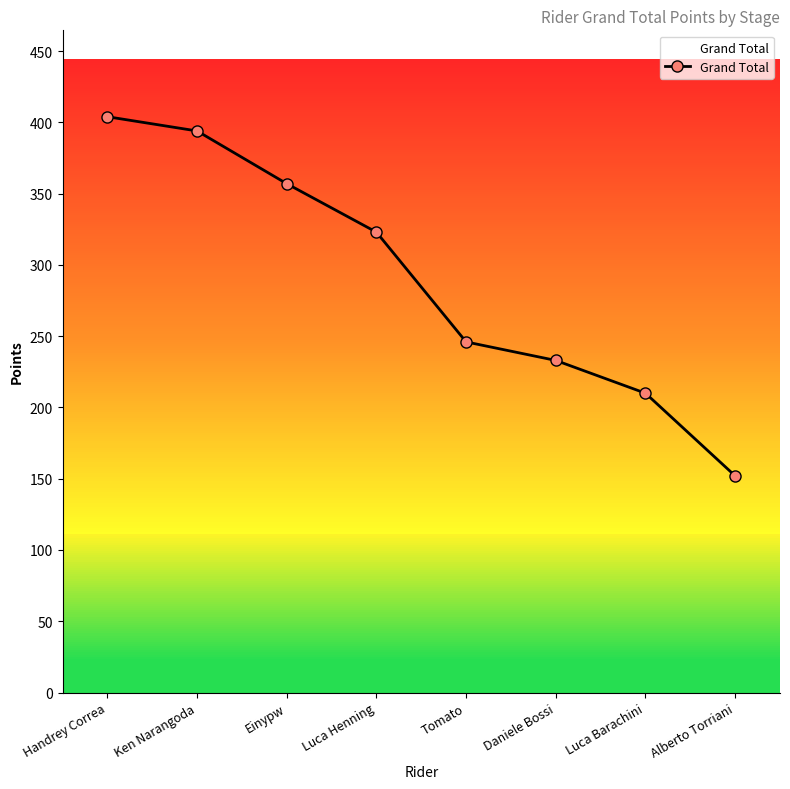

What is the difference between the values at Ken Narangoda and Daniele Bossi?

161